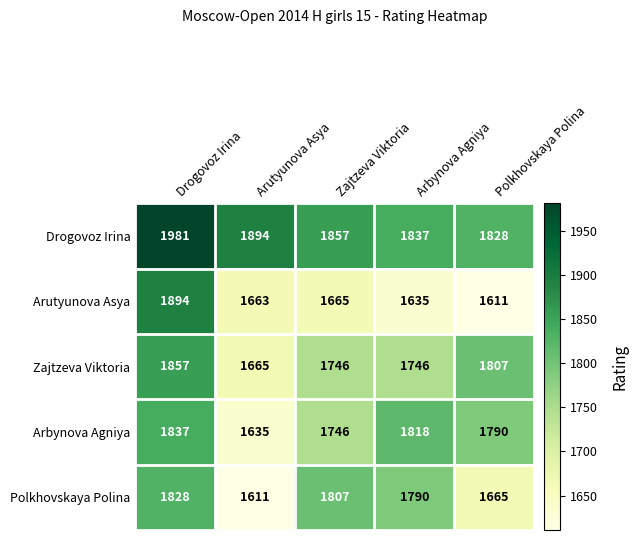

What is the difference between the highest and lowest values at Polkhovskaya Polina?

217